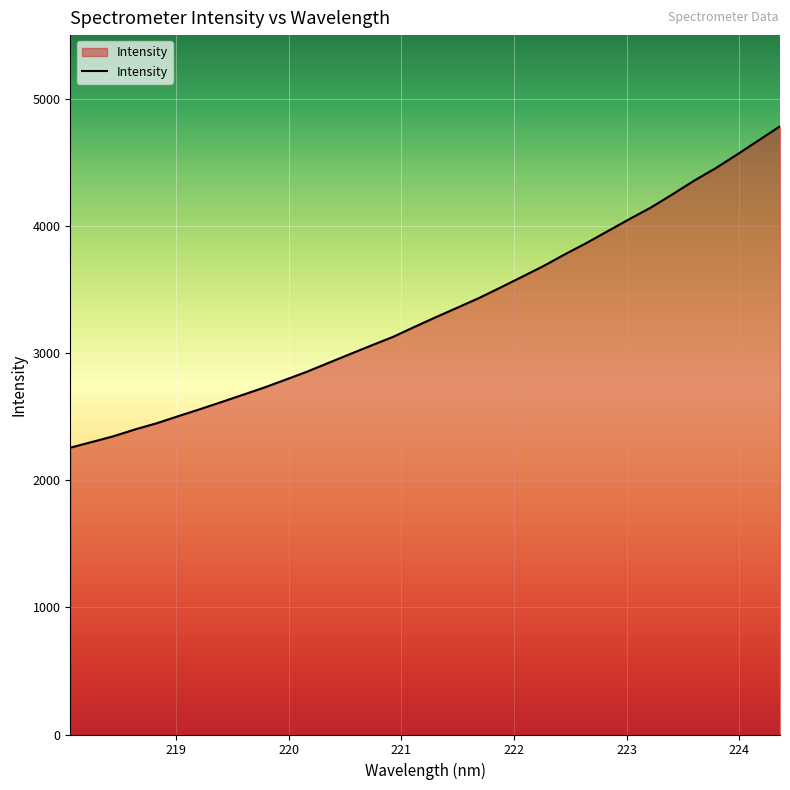

What is the minimum value shown in the chart?

2255.6